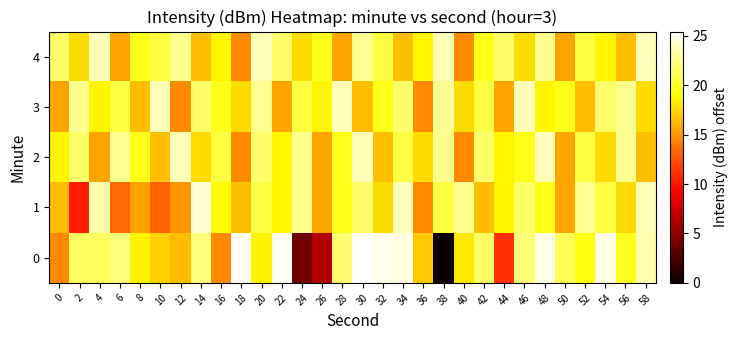

Reading left to right, extract all data points from this chart.

0: 0=14.4	2=21.4	4=21.4	6=22.1	8=18.6	10=17.3	12=16.4	14=22.3	16=14.5	18=25.2	20=18.6	22=25.1	24=3.9	26=6.4	28=21.7	30=25.4	32=24.9	34=24.6	36=17.0	38=0.0	40=18.1	42=21.5	44=11.2	46=21.9	48=24.7	50=21.1	52=19.4	54=24.8	56=19.7	58=23.3
1: 0=16.5	2=10.4	4=23.3	6=13.3	8=15.5	10=13.1	12=14.9	14=24.3	16=18.8	18=16.5	20=20.6	22=18.6	24=22.6	26=15.6	28=19.6	30=21.6	32=17.6	34=23.6	36=14.6	38=20.6	40=22.6	42=16.6	44=18.6	46=21.6	48=19.6	50=15.6	52=22.6	54=20.6	56=17.6	58=23.6
2: 0=18.6	2=21.6	4=15.6	6=22.6	8=19.6	10=16.6	12=23.6	14=17.6	16=20.6	18=14.6	20=21.6	22=18.6	24=22.6	26=15.6	28=19.6	30=23.6	32=16.6	34=20.6	36=17.6	38=22.6	40=14.6	42=21.6	44=18.6	46=19.6	48=23.6	50=15.6	52=20.6	54=17.6	56=22.6	58=16.6
3: 0=15.6	2=22.6	4=18.6	6=20.6	8=16.6	10=23.6	12=14.6	14=21.6	16=19.6	18=17.6	20=22.6	22=15.6	24=20.6	26=18.6	28=23.6	30=16.6	32=19.6	34=21.6	36=14.6	38=22.6	40=17.6	42=20.6	44=15.6	46=23.6	48=18.6	50=19.6	52=16.6	54=21.6	56=22.6	58=17.6
4: 0=21.6	2=17.6	4=23.6	6=15.6	8=19.6	10=20.6	12=22.6	14=16.6	16=18.6	18=14.6	20=23.6	22=21.6	24=17.6	26=19.6	28=15.6	30=22.6	32=20.6	34=16.6	36=18.6	38=23.6	40=14.6	42=19.6	44=21.6	46=17.6	48=22.6	50=15.6	52=20.6	54=18.6	56=16.6	58=23.6